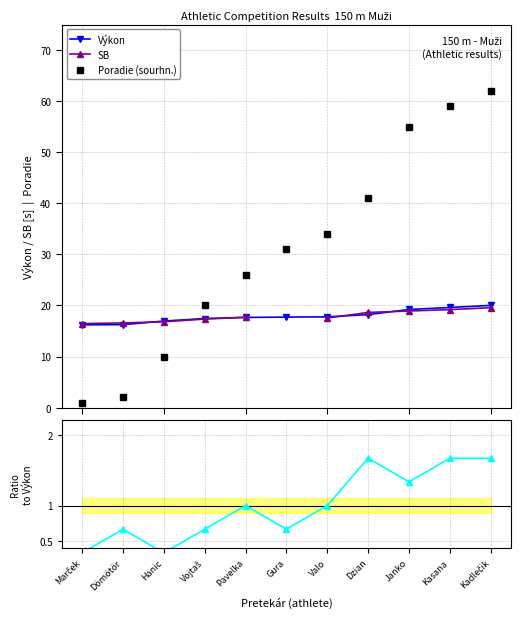

What is the value of the Výkon point at the 2nd from the left?

16.2